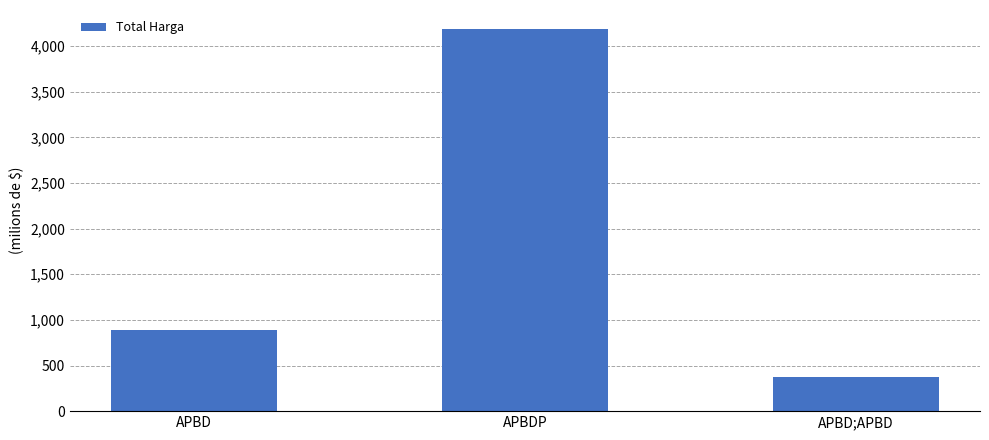

What position from the right is APBD?

3